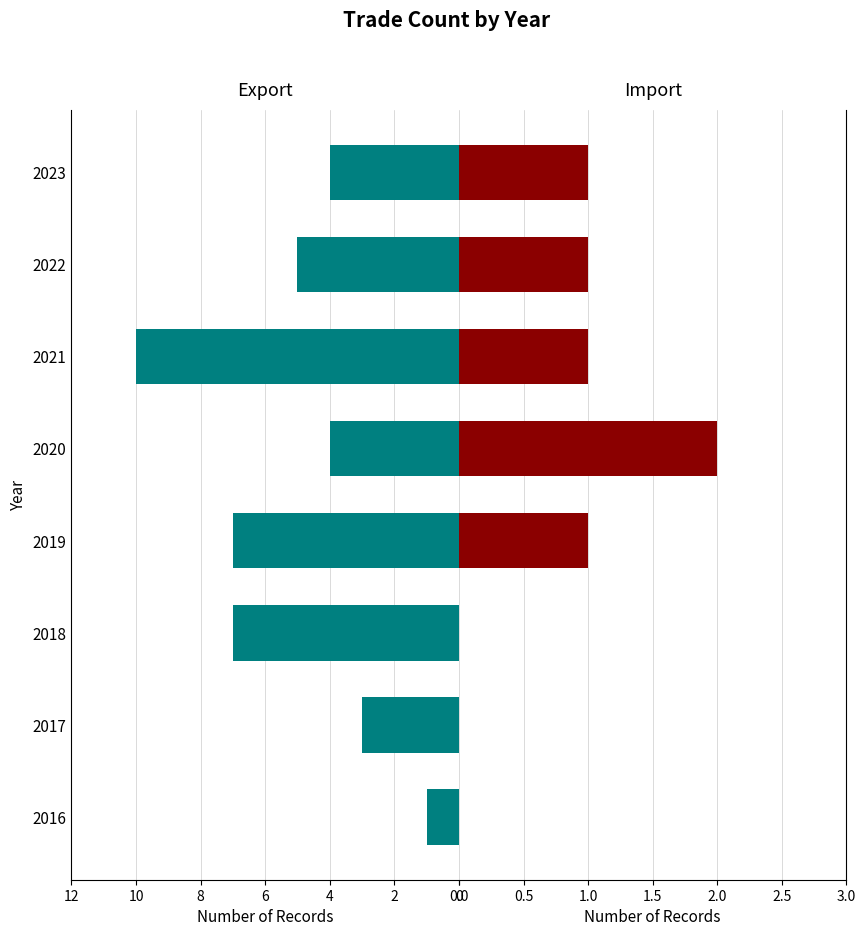

Which series has the largest range (max minus min)?

Export